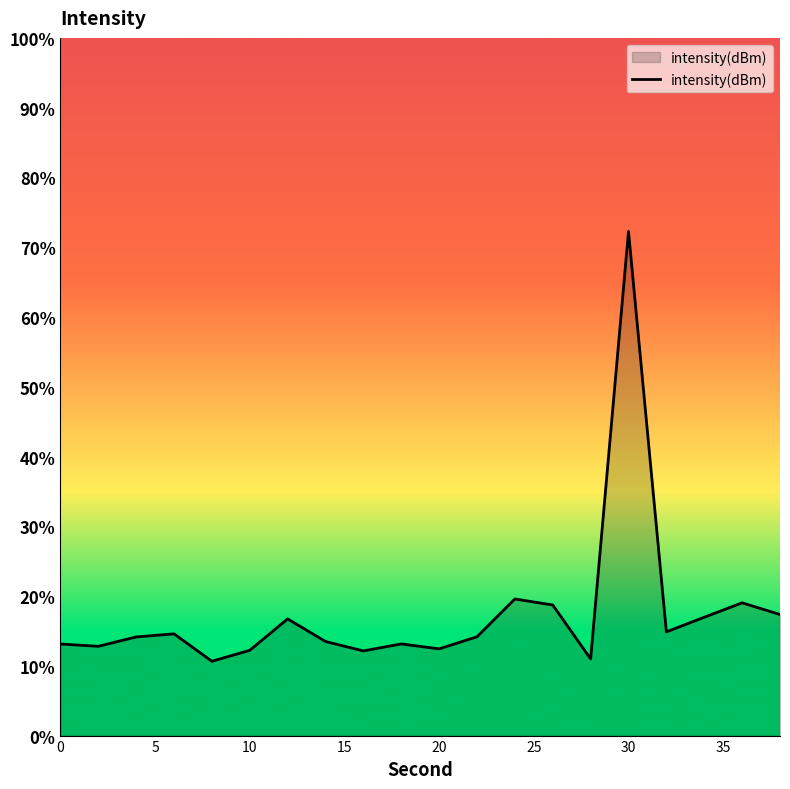

The chart shows a value of -51.6 at 20. True or false?

False